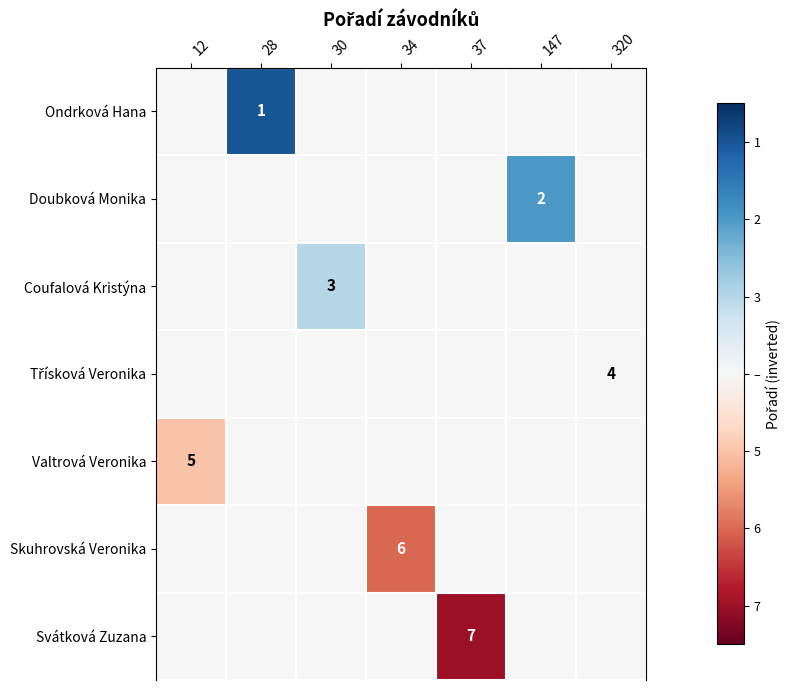

The value of Ondrková Hana at 28 is 0. True or false?

False